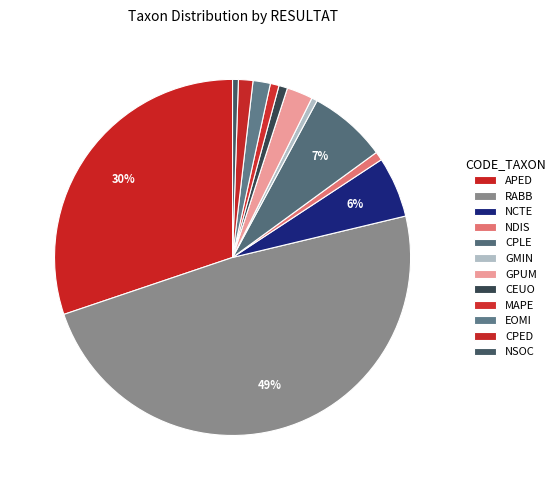

How many slices are in this pie chart?

12